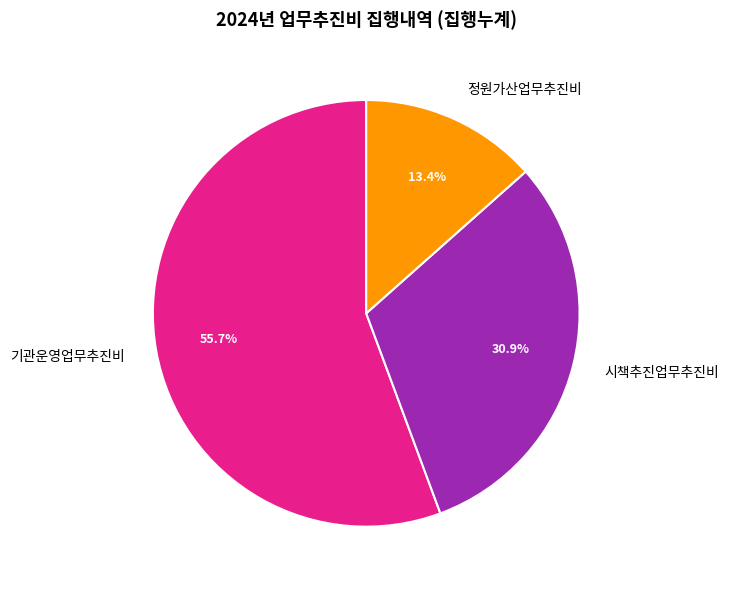

To the nearest percent, what is the average slice percentage?

33%